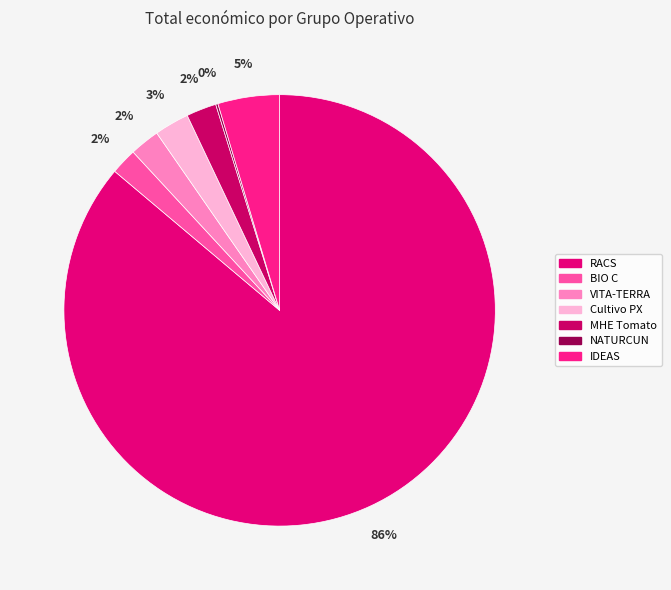

Count the number of slices in the pie.

7